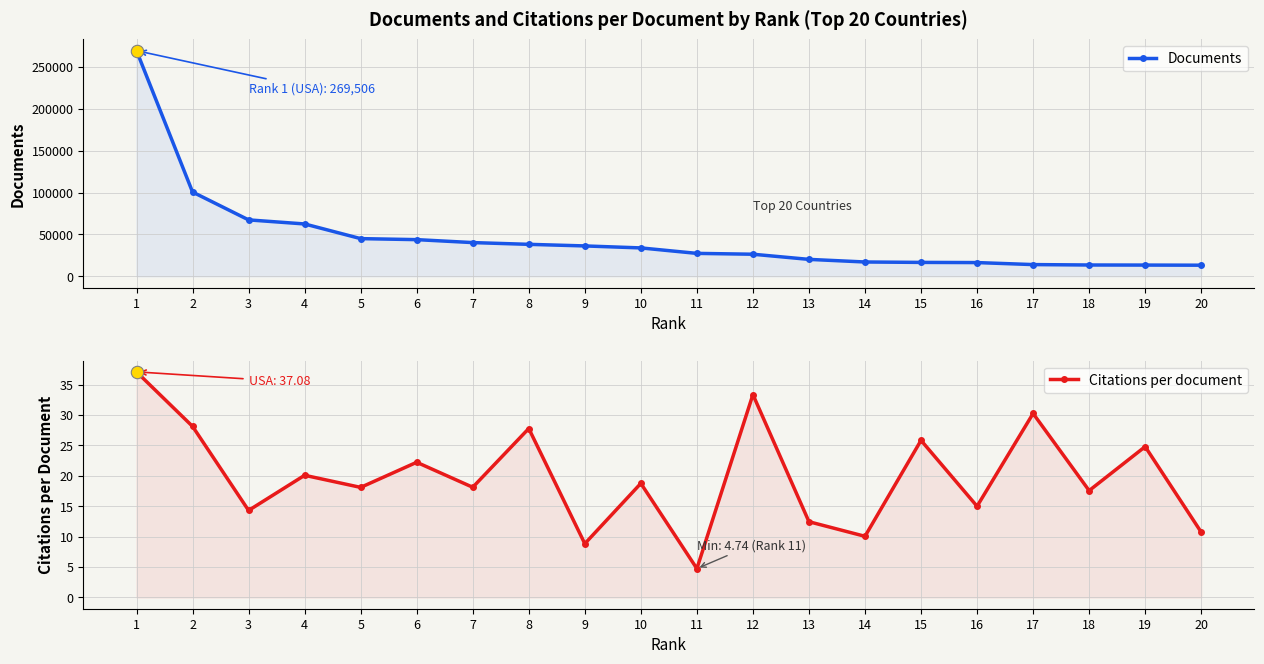

Which series reaches the minimum Y coordinate?

Citations per document